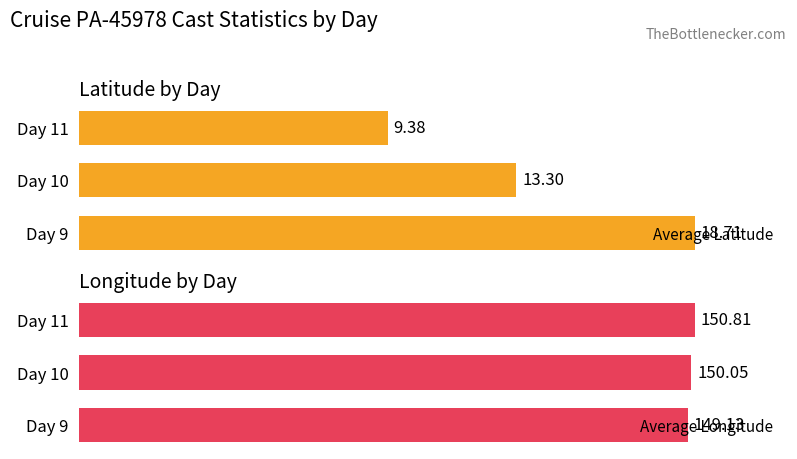

Rank the categories by Average Longitude value from lowest to highest.

Day 9, Day 10, Day 11